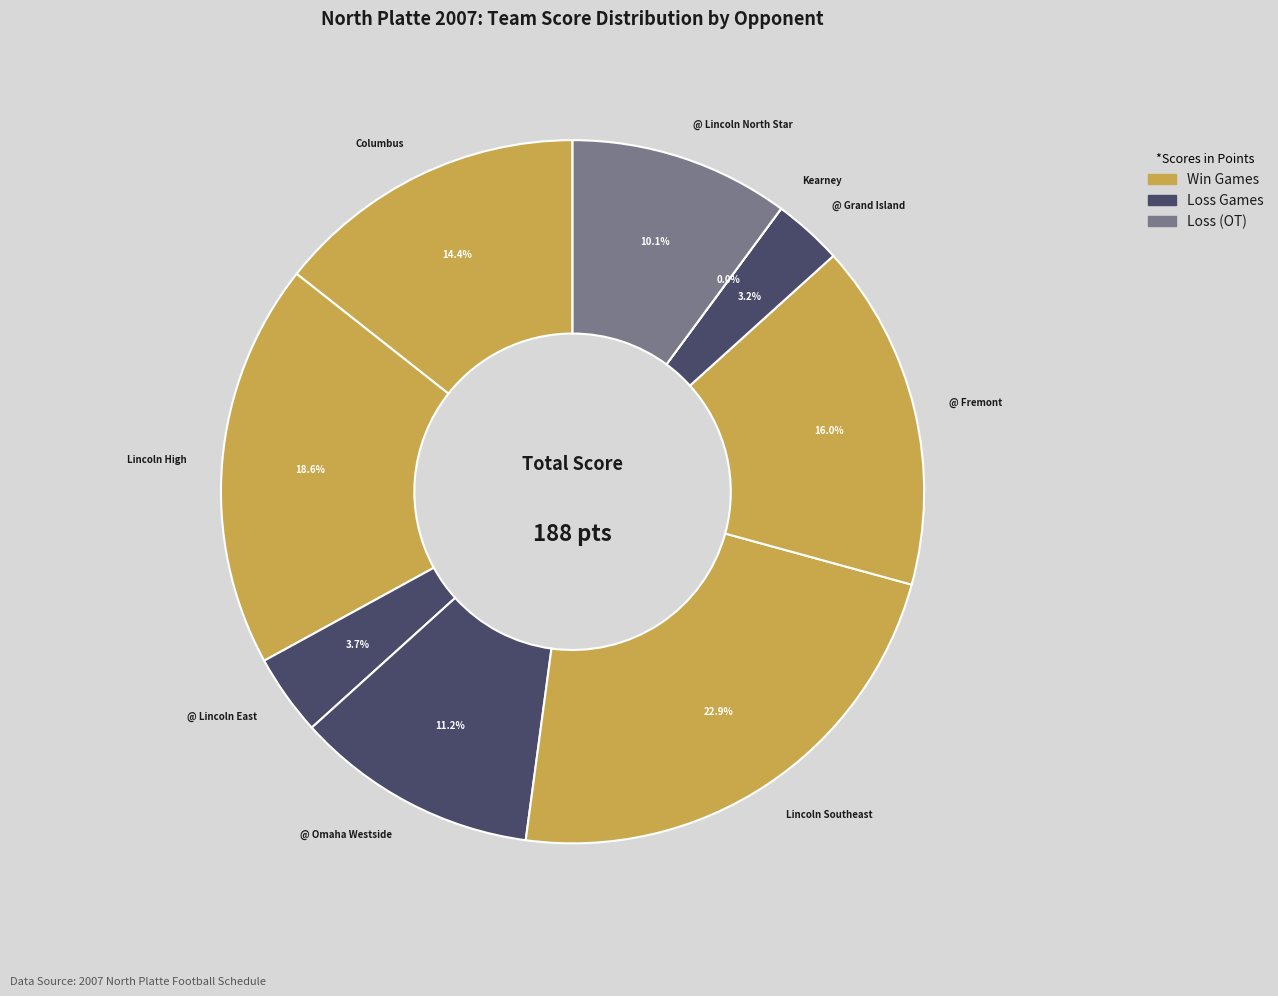

To the nearest percent, what percentage of the pie is Columbus?

14%